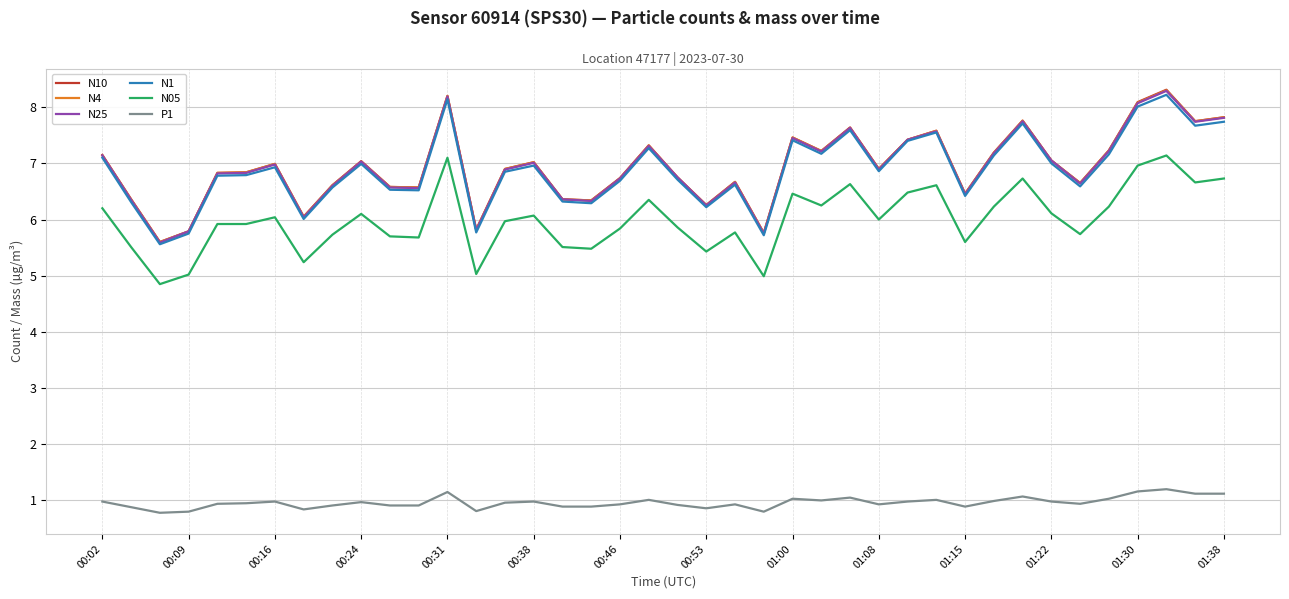

What is the highest value of the N25 series?

8.3